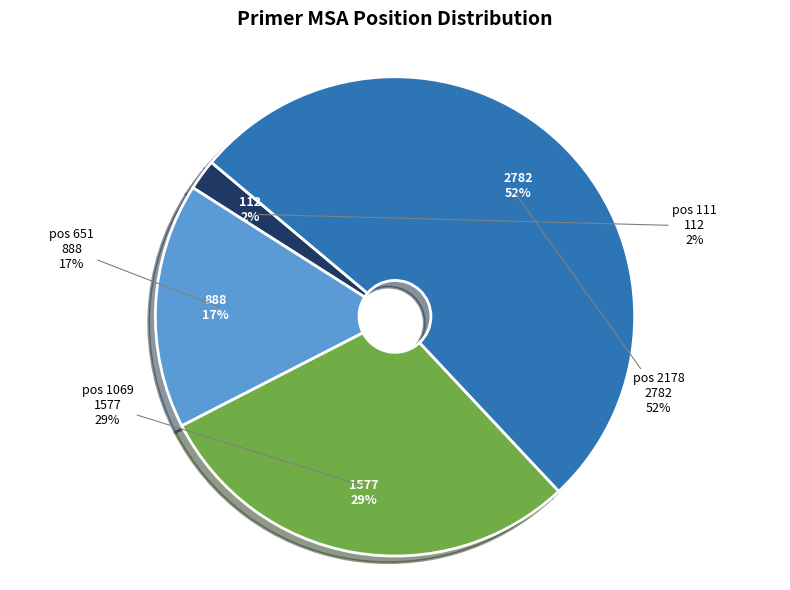

To the nearest percent, what percentage of the pie is pos 651?

17%